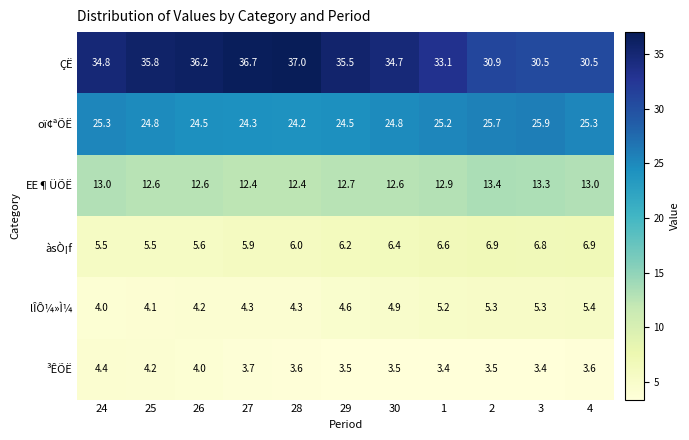

True or false: àsÒ¡f has a value of 5.9 at 27.

True